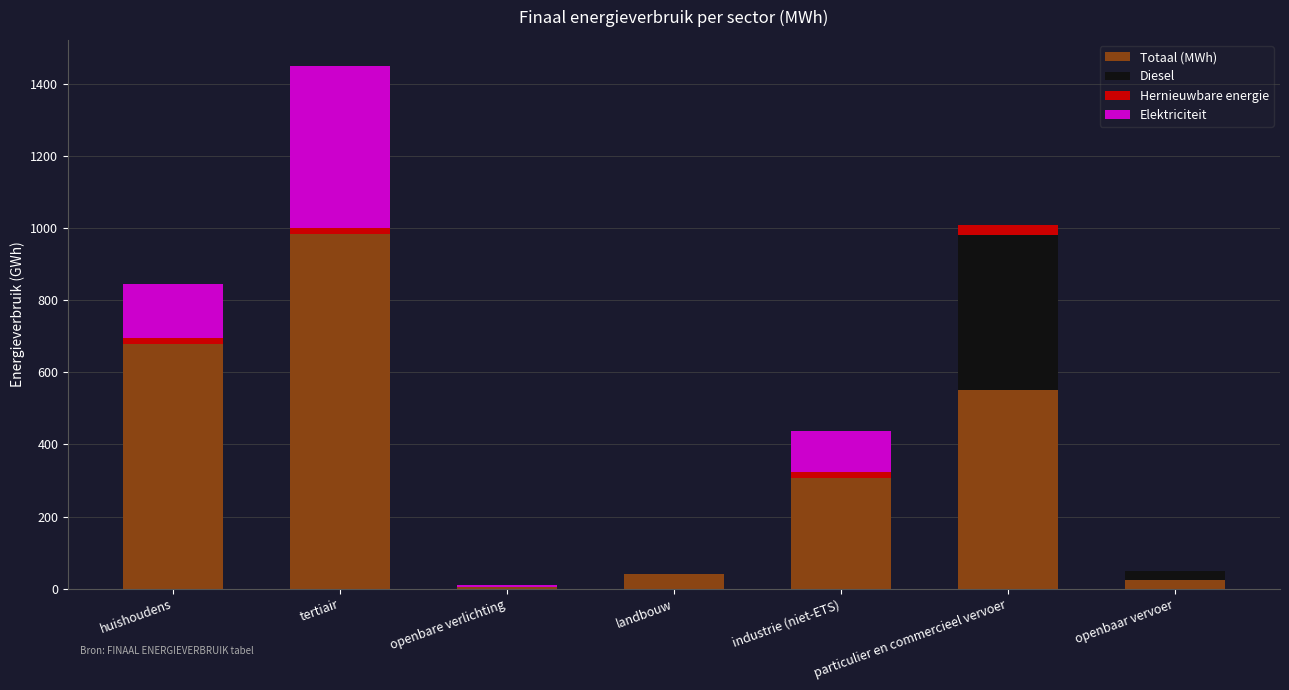

The value of Totaal (MWh) at tertiair is 983.6. True or false?

True